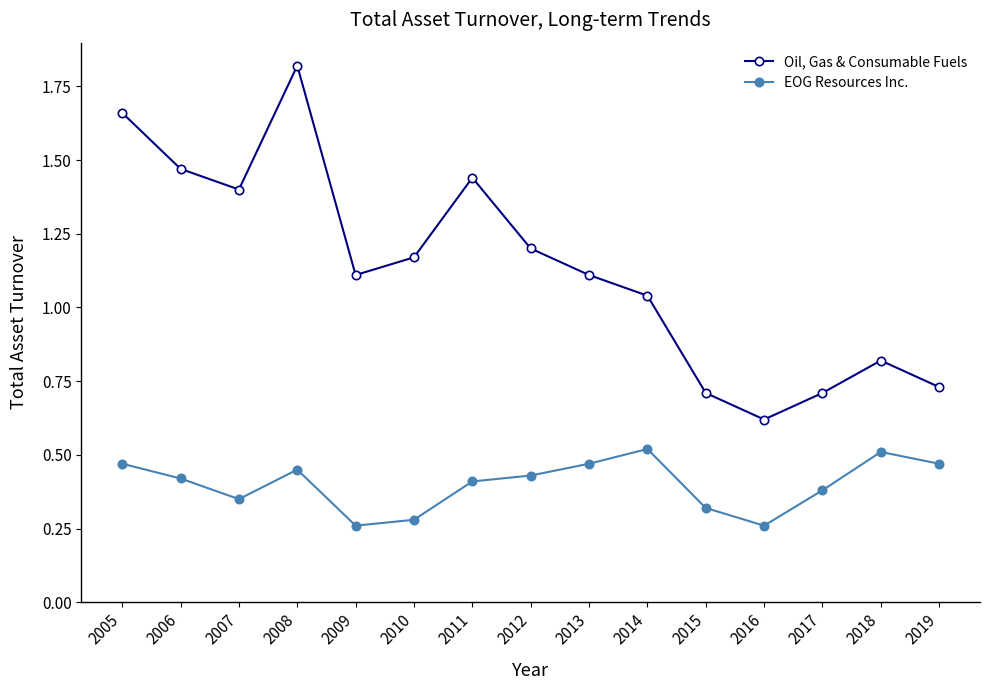

How many data points does each series have?

15